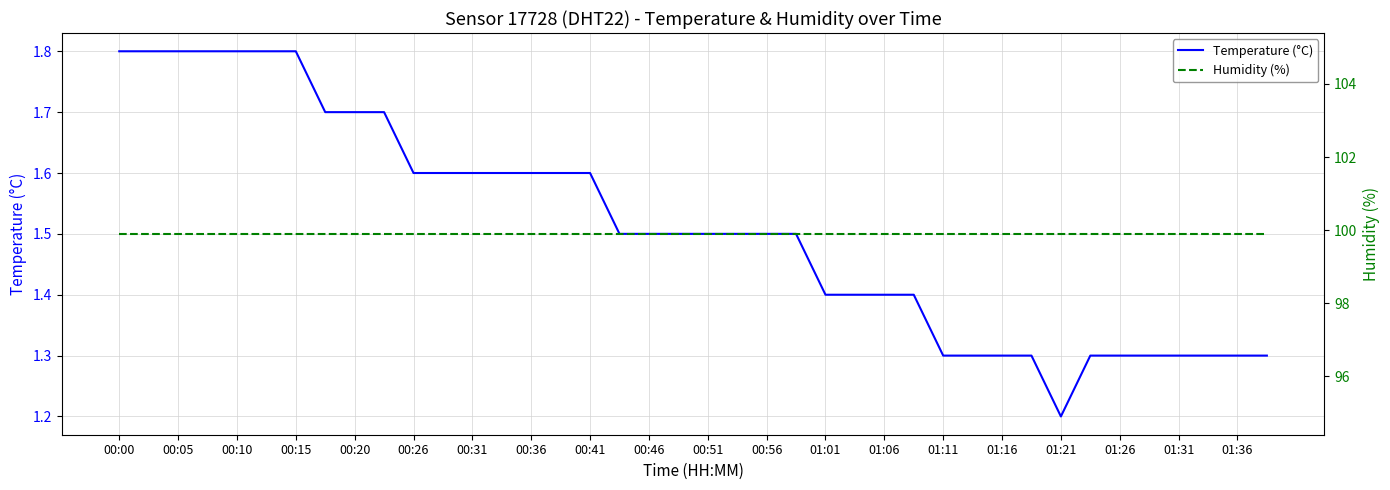

List the series in order of their overall mean, highest first.

Humidity (%), Temperature (°C)